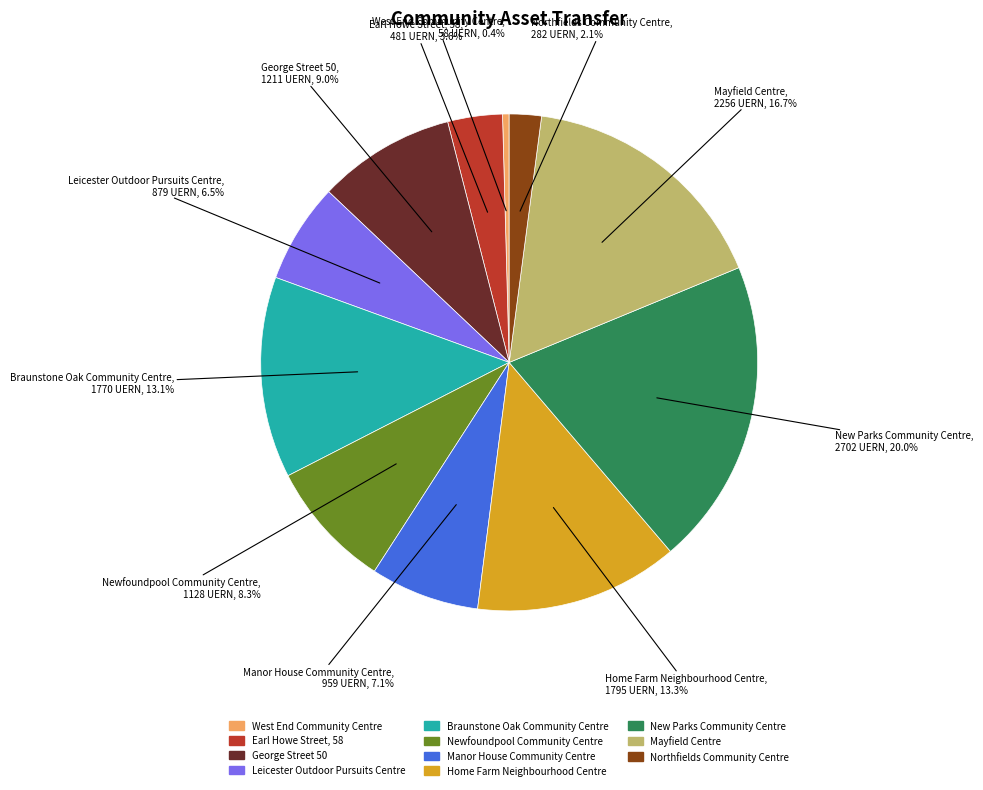

To the nearest percent, what is the combined percentage of Newfoundpool Community Centre and Mayfield Centre?

25%